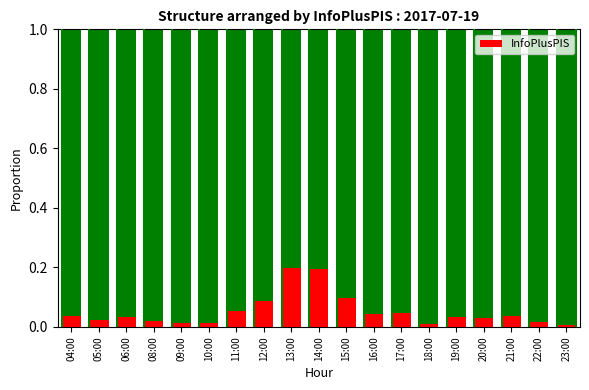

List the labels in order of value, smallest first.

23:00, 18:00, 09:00, 10:00, 22:00, 08:00, 05:00, 20:00, 06:00, 19:00, 04:00, 21:00, 16:00, 17:00, 11:00, 12:00, 15:00, 14:00, 13:00